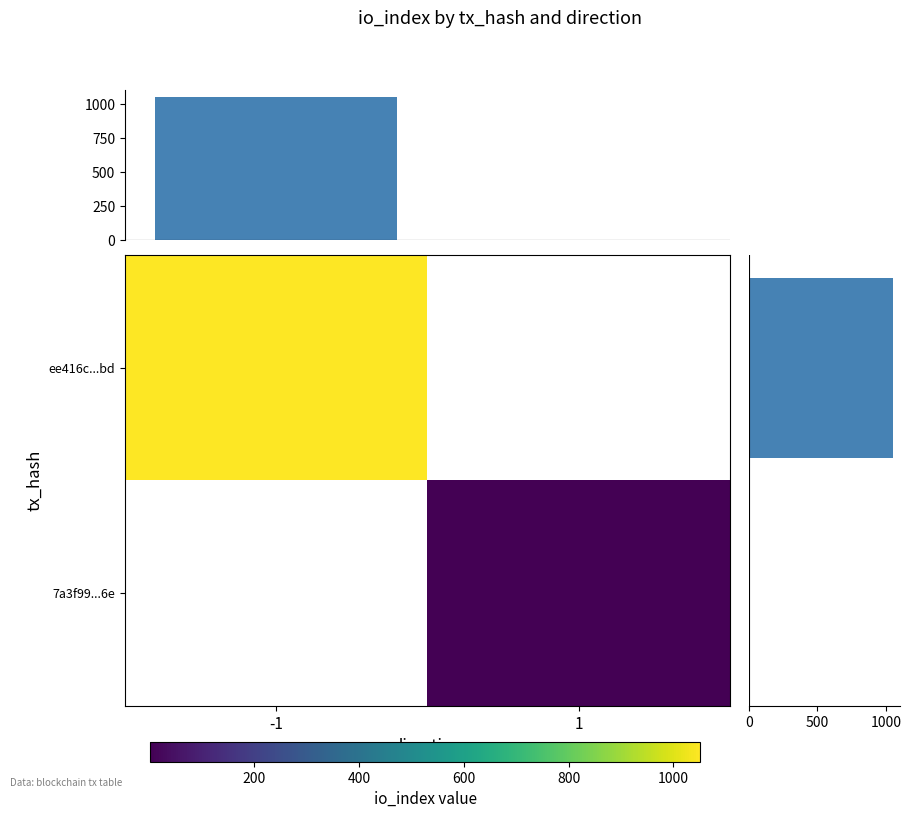

What is the difference between the maximum and minimum values in the row marginal series?

1050.0